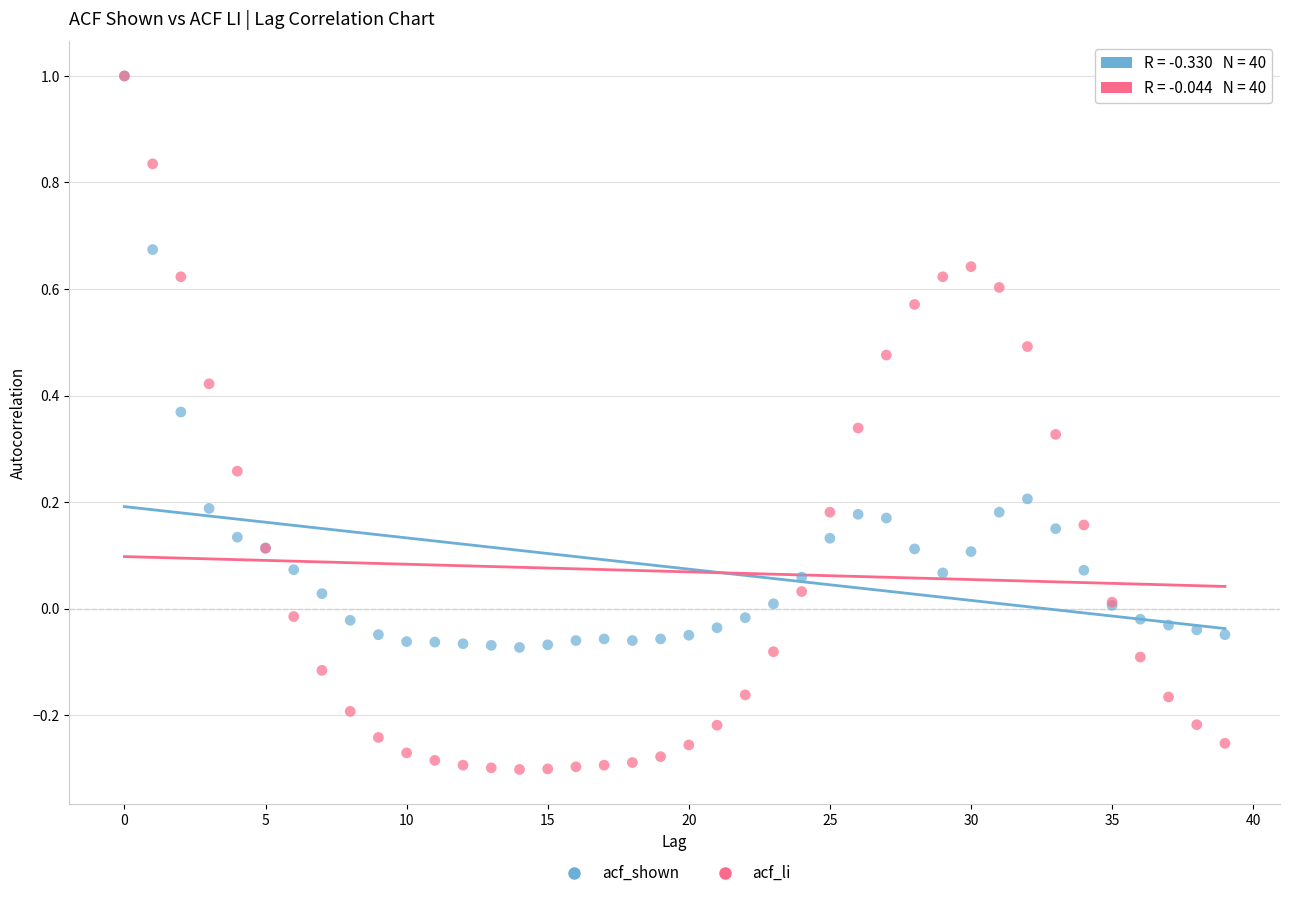

What are all the series names shown in the legend?

acf_shown, acf_li